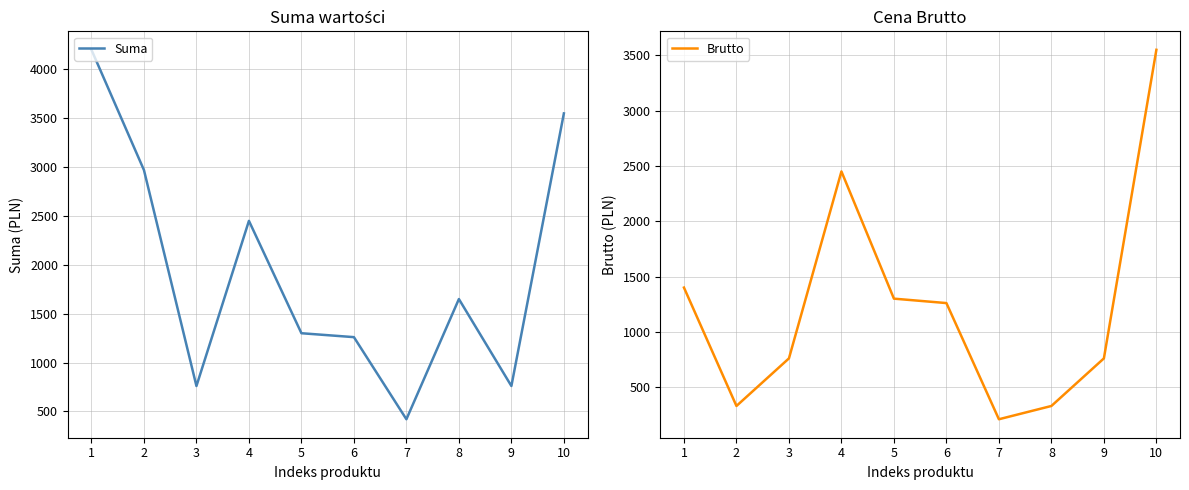

What is the difference between the Brutto values at 6 and 3?

500.0